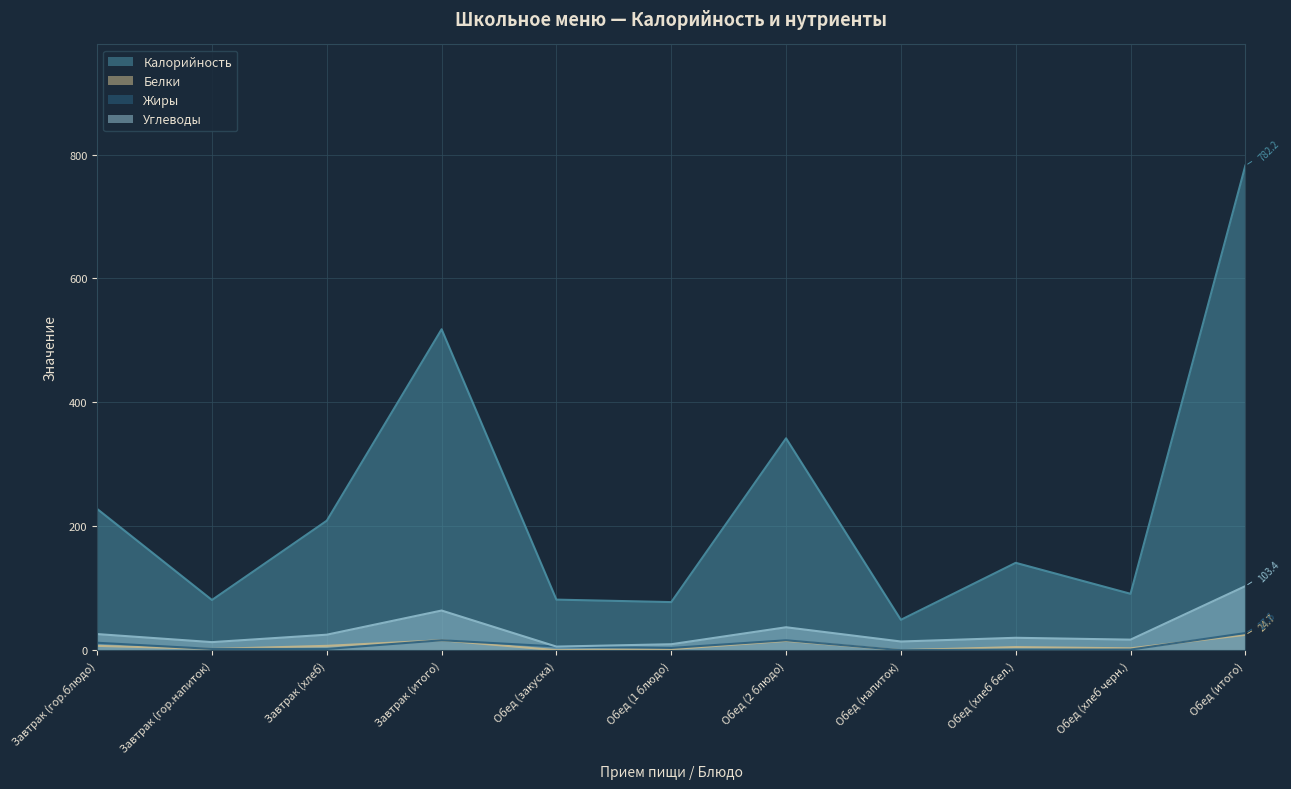

Which has a higher value, Обед (закуска) or Завтрак (итого)?

Завтрак (итого)